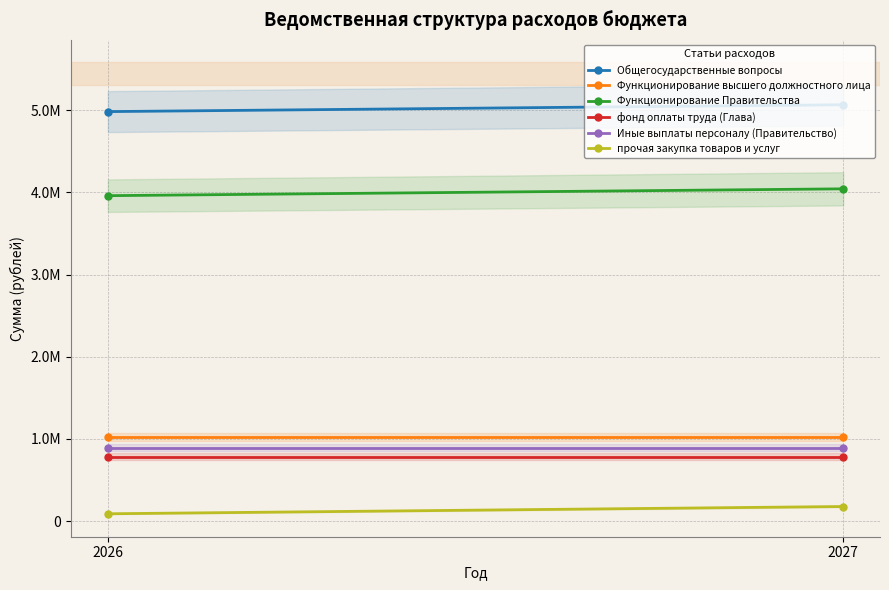

List the series in order of their peak value, lowest first.

прочая закупка товаров и услуг, фонд оплаты труда (Глава), Иные выплаты персоналу (Правительство), Функционирование высшего должностного лица, Функционирование Правительства, Общегосударственные вопросы